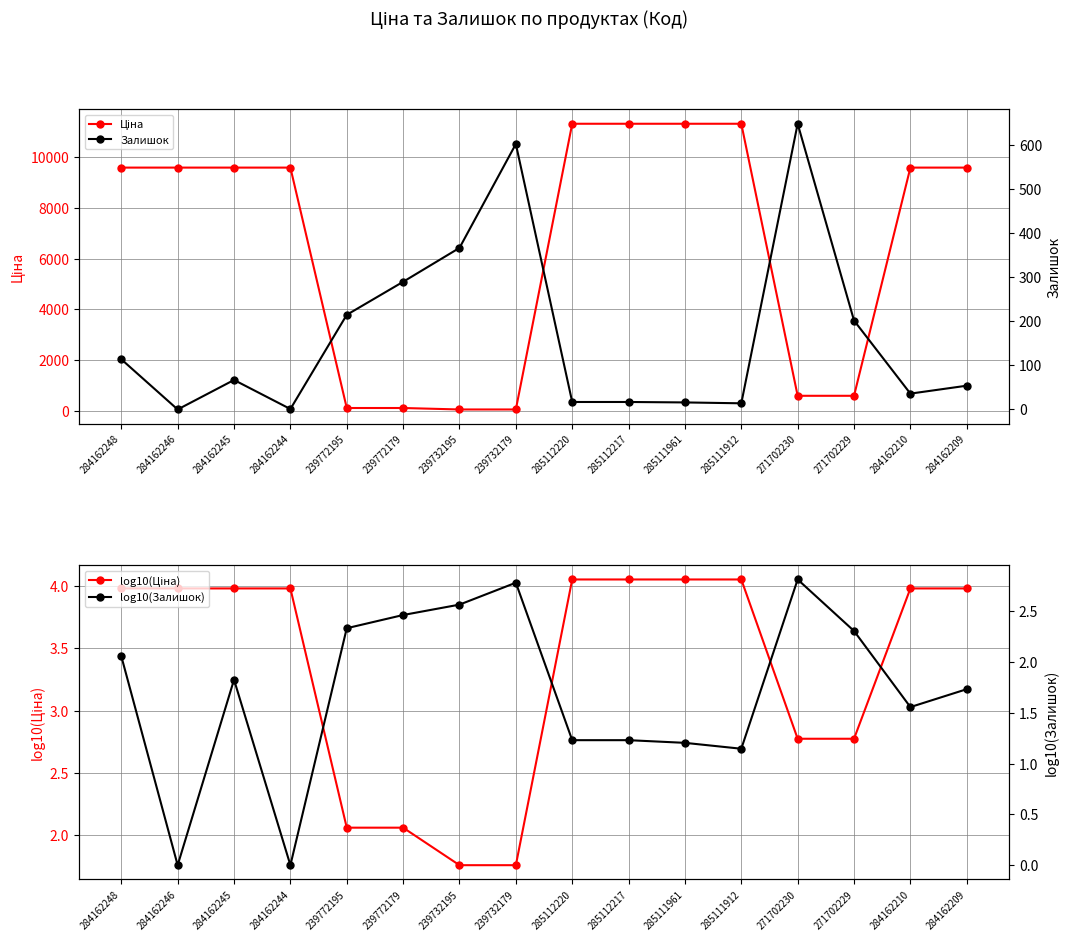

Reading left to right, list all the values displayed in this chart.

Ціна: 284162248=9585.4	284162246=9585.4	284162245=9585.4	284162244=9585.4	239772195=115.4	239772179=115.4	239732195=57.7	239732179=57.7	285112220=11312.5	285112217=11312.5	285111961=11312.5	285111912=11312.5	271702230=596.5	271702229=596.5	284162210=9585.4	284162209=9585.4
Залишок: 284162248=114.0	284162246=0.0	284162245=67.0	284162244=1.0	239772195=215.0	239772179=290.0	239732195=367.0	239732179=603.0	285112220=17.0	285112217=17.0	285111961=16.0	285111912=14.0	271702230=649.0	271702229=202.0	284162210=36.0	284162209=54.0
log10(Ціна): 284162248=4.0	284162246=4.0	284162245=4.0	284162244=4.0	239772195=2.1	239772179=2.1	239732195=1.8	239732179=1.8	285112220=4.1	285112217=4.1	285111961=4.1	285111912=4.1	271702230=2.8	271702229=2.8	284162210=4.0	284162209=4.0
log10(Залишок): 284162248=2.1	284162246=0.0	284162245=1.8	284162244=0.0	239772195=2.3	239772179=2.5	239732195=2.6	239732179=2.8	285112220=1.2	285112217=1.2	285111961=1.2	285111912=1.1	271702230=2.8	271702229=2.3	284162210=1.6	284162209=1.7